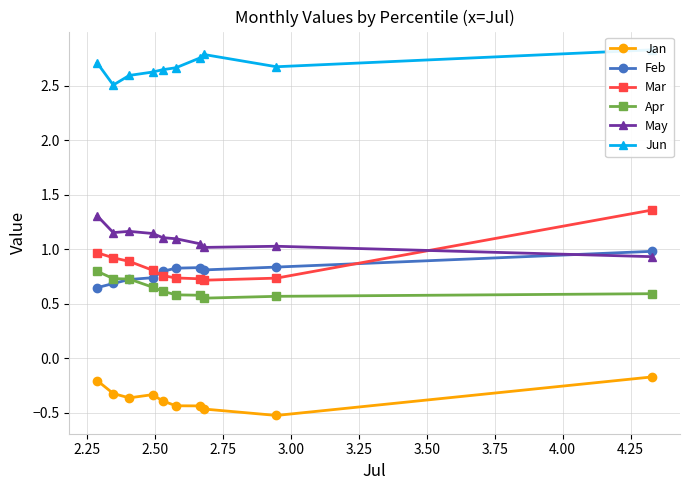

Does the chart have visible grid lines?

Yes